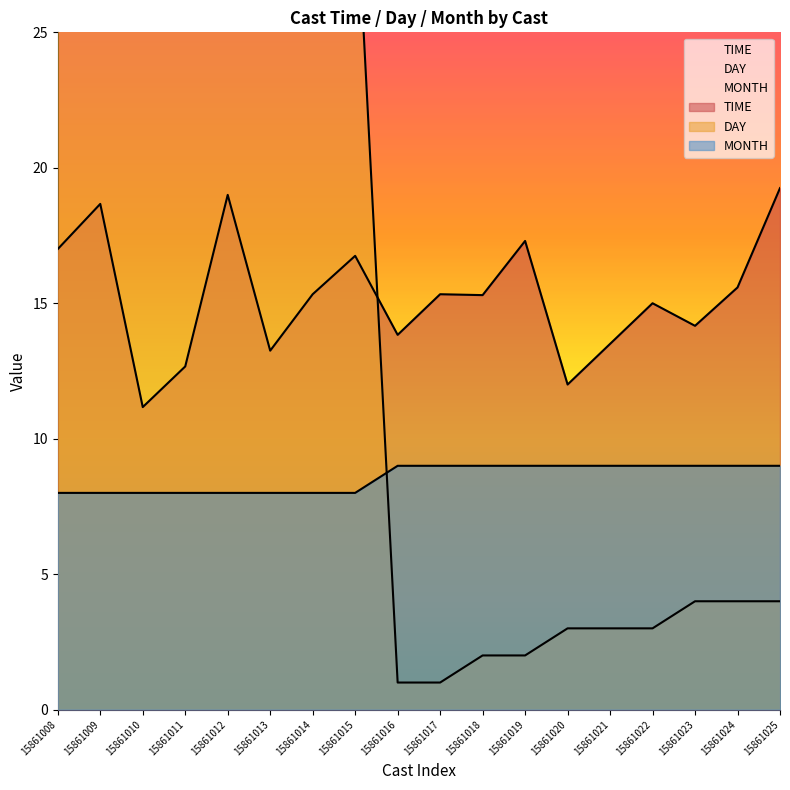

Which series has the largest total across all categories?

TIME